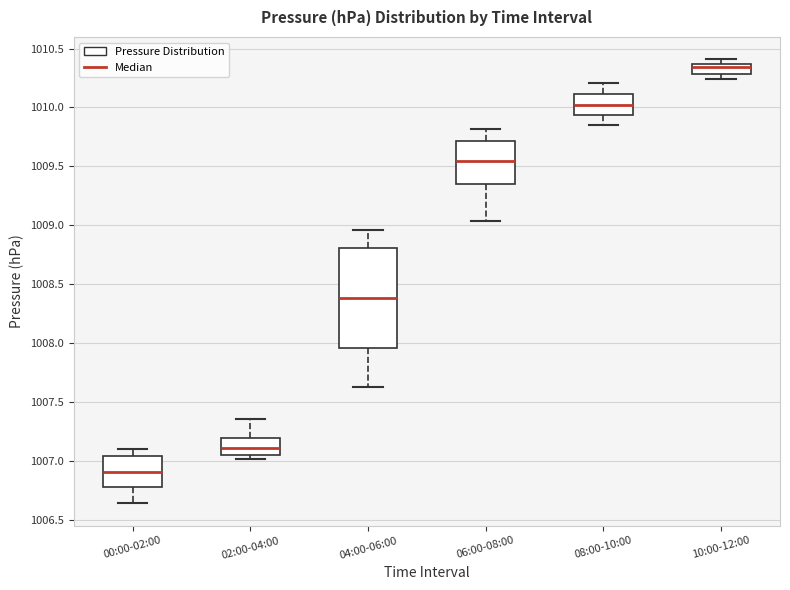

Reading left to right, transcribe this box plot: for each box, give where its median line is, the range the box spans, and where its two whiskers end, as read against the y-axis. The values are not printed on the chart, so give them approximately, as read against the axis.

00:00-02:00: median 1006.90, box 1006.80 to 1007.05, whiskers 1006.65 to 1007.10
02:00-04:00: median 1007.10, box 1007.05 to 1007.20, whiskers 1007.00 to 1007.35
04:00-06:00: median 1008.40, box 1007.95 to 1008.80, whiskers 1007.65 to 1008.95
06:00-08:00: median 1009.55, box 1009.35 to 1009.70, whiskers 1009.05 to 1009.80
08:00-10:00: median 1010.05, box 1009.95 to 1010.10, whiskers 1009.85 to 1010.20
10:00-12:00: median 1010.35 (inside the box), box 1010.30 to 1010.35, whiskers 1010.25 to 1010.40